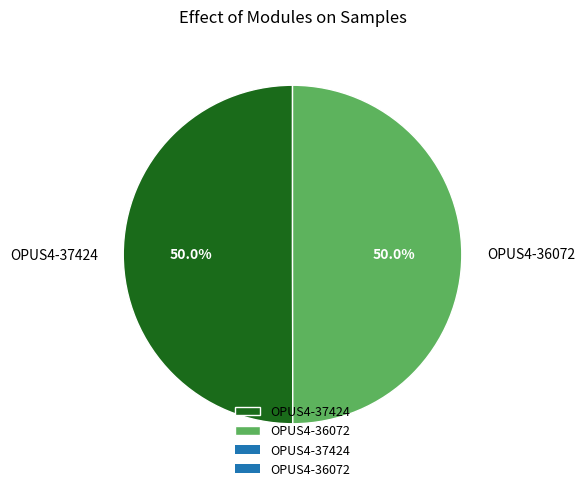

Combined, do OPUS4-36072 and OPUS4-37424 account for over 50%?

Yes